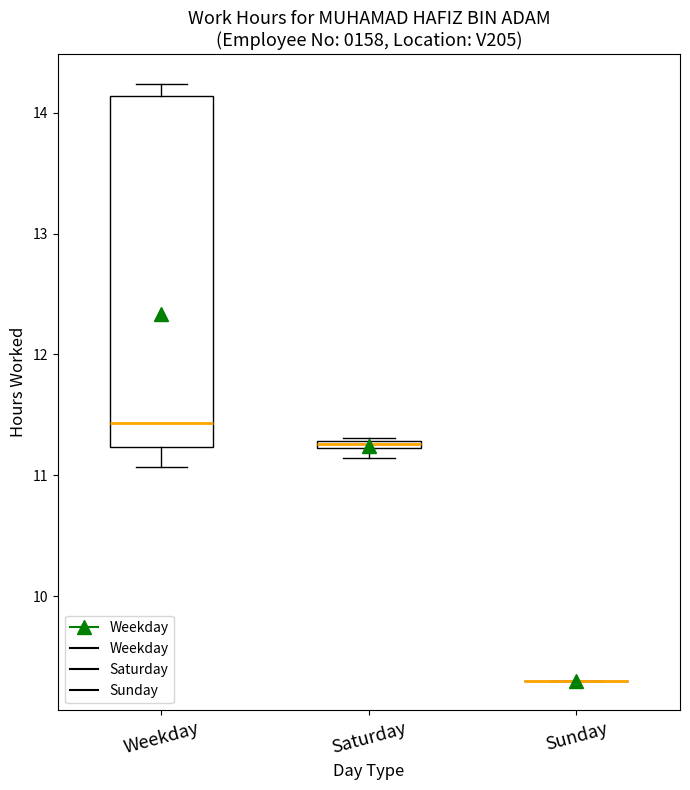

Which box is the tallest, from its lower edge to its upper edge?

Weekday